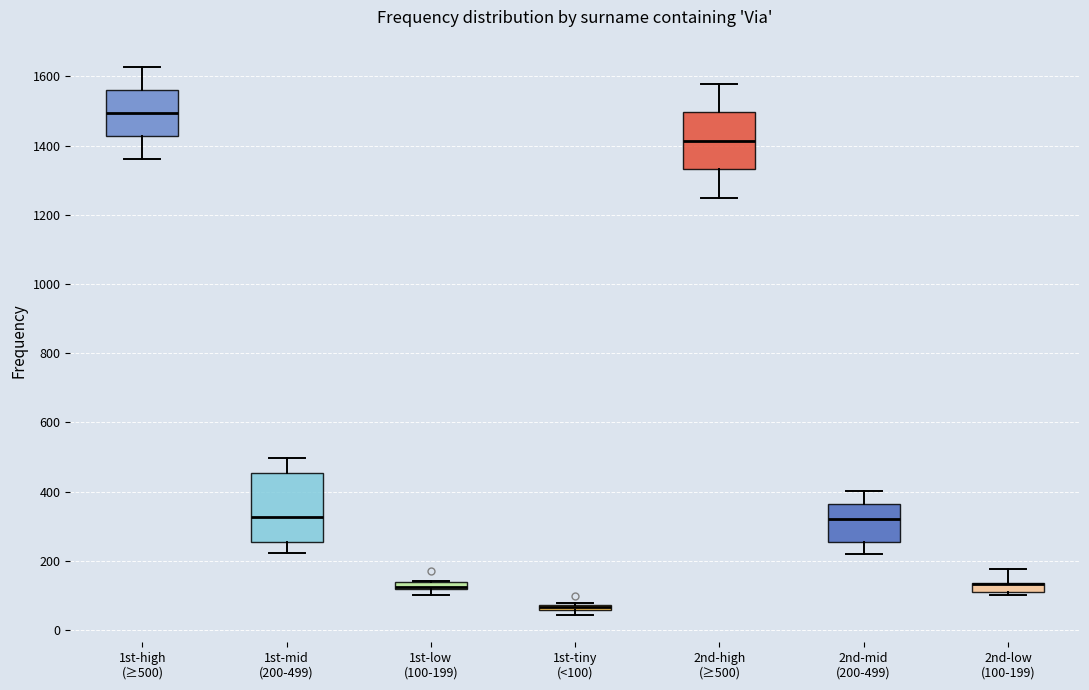

Which box is the tallest, from its lower edge to its upper edge?

1st-mid (200-499)